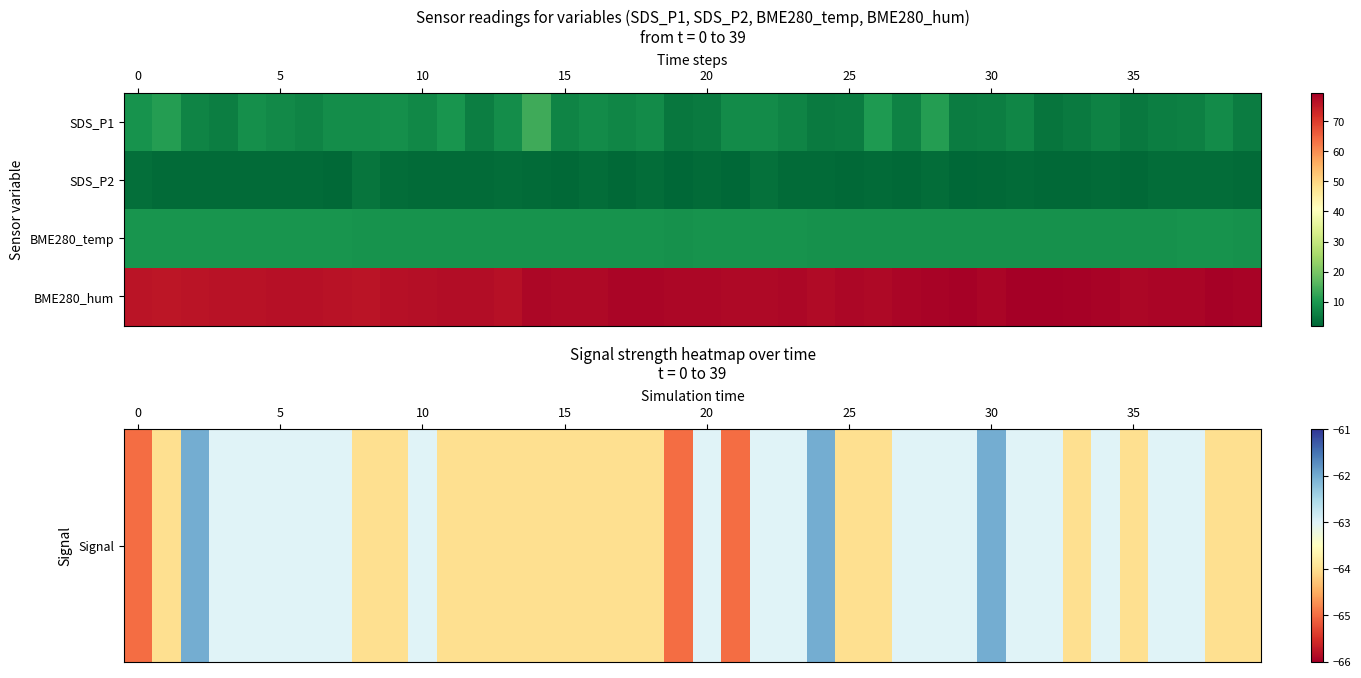

What is the lowest value of the Signal series?

-65.0